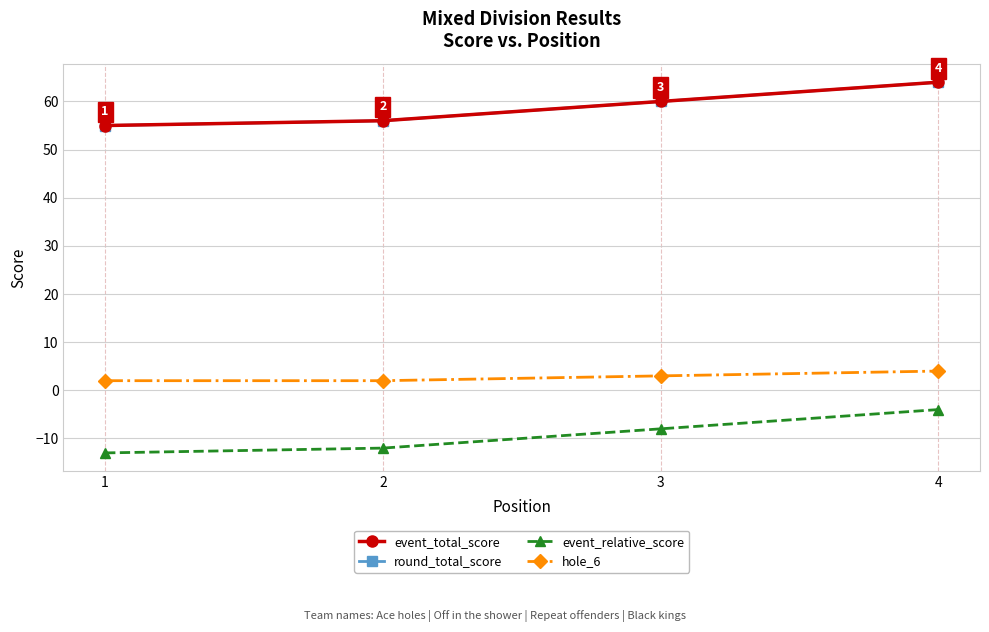

What is the value of the event_relative_score point at the 3rd from the left?

-8